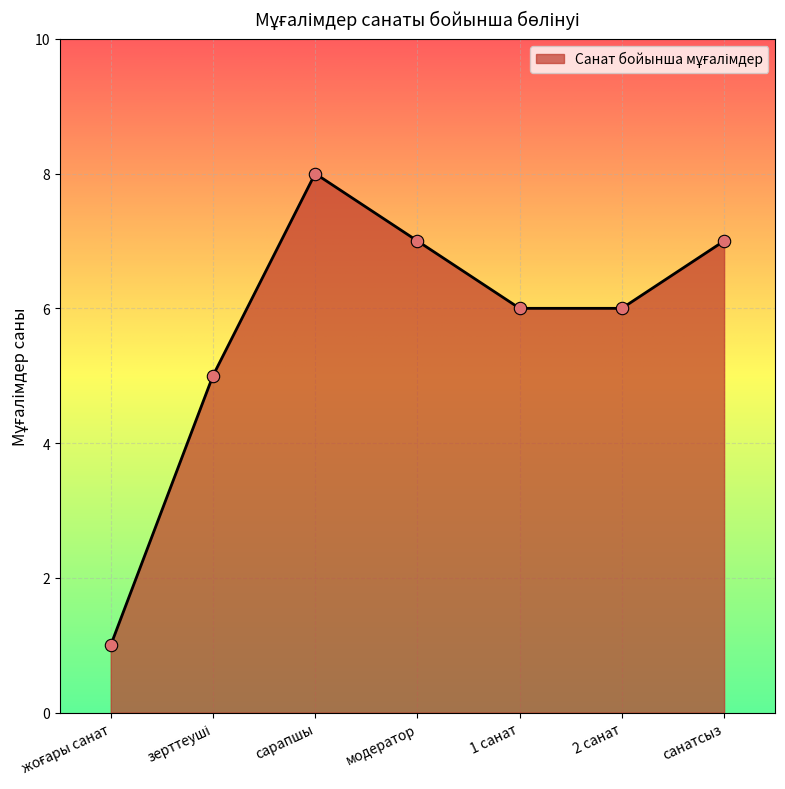

Between 2 санат and сарапшы, which is larger?

сарапшы